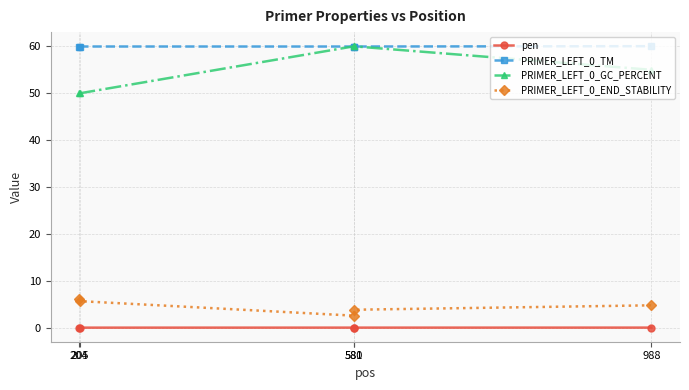

What is the value of the PRIMER_LEFT_0_TM point at the 4th from the left?

60.0